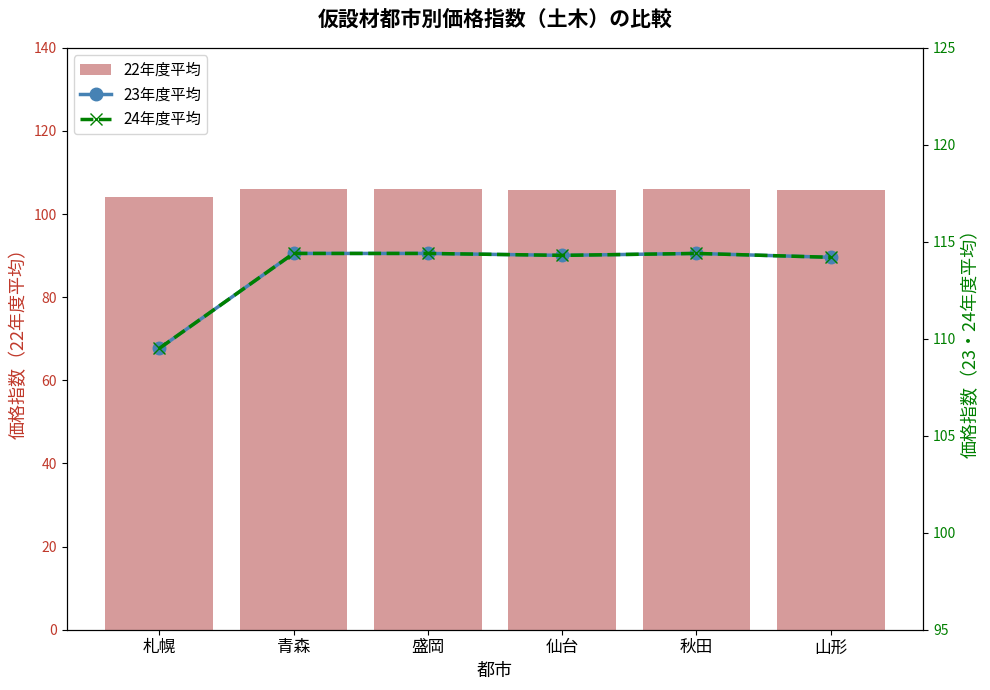

How many values in the 22年度平均 series are below 106?

3